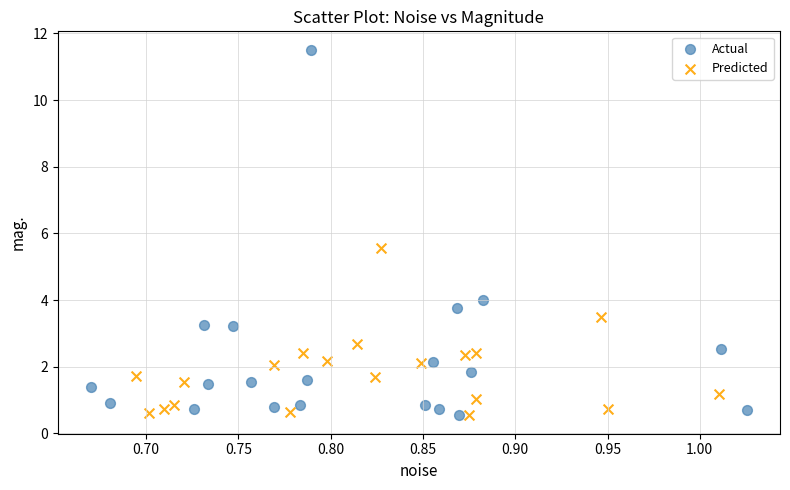

Which series contains the highest Y value?

Actual